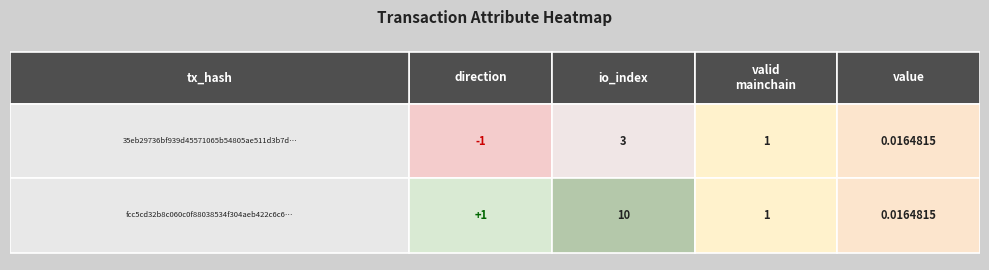

List the series in order of their overall mean, lowest first.

35eb29736bf939d45571065b54805ae511d3b7d, fcc5cd32b8c060c0f88038534f304aeb422c6c6